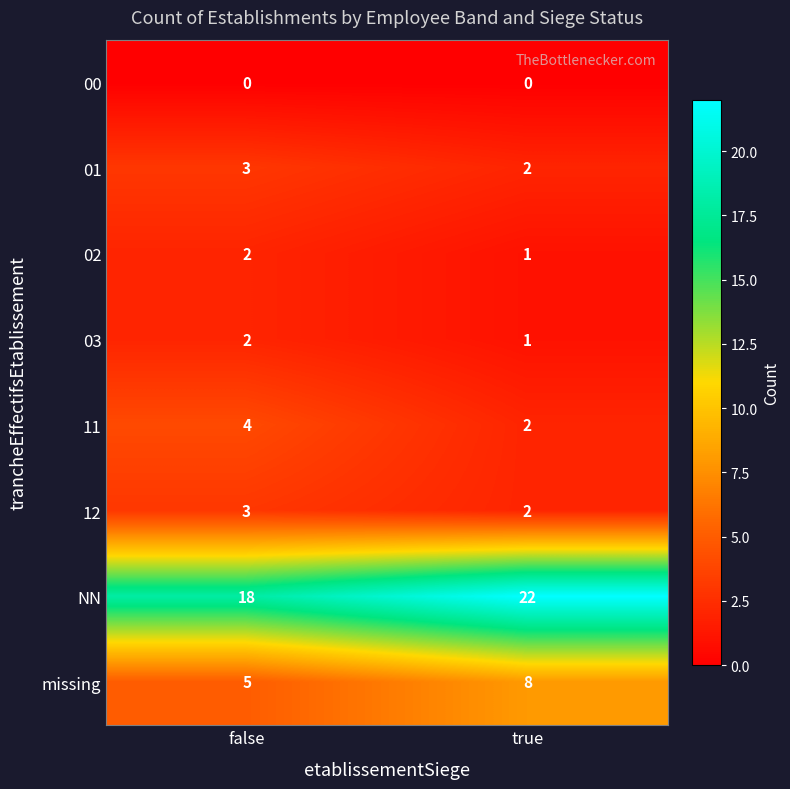

What is the maximum value shown in the chart?

22